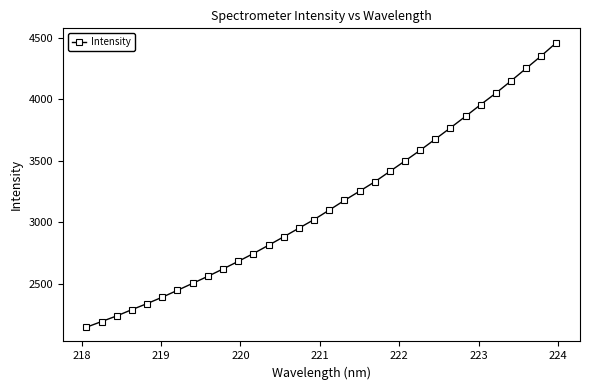

How many data points are less than 3098?

16